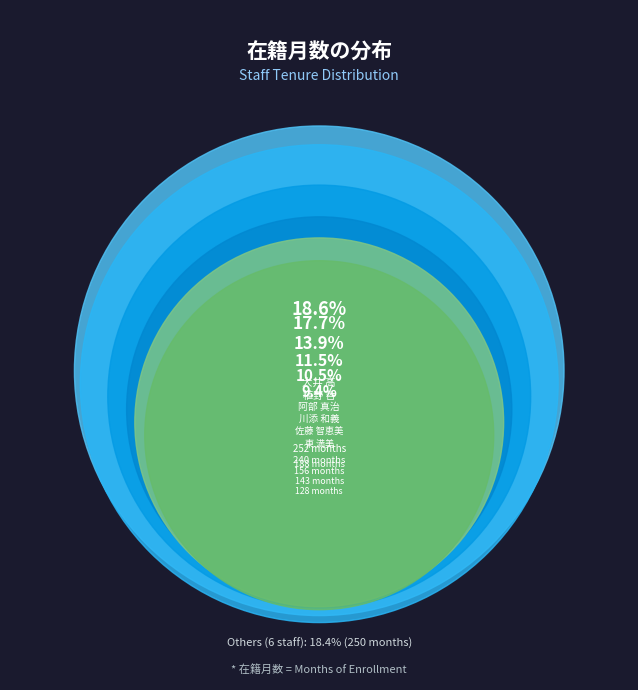

Rank the categories by value from lowest to highest.

山本 香織, 久米 哲也, 川田 敬, 山本 高成, 田中 朋子, 岡田 直人, 東 満美, 佐藤 智恵美, 川添 和義, 阿部 真治, 植野 哲, 大井 高